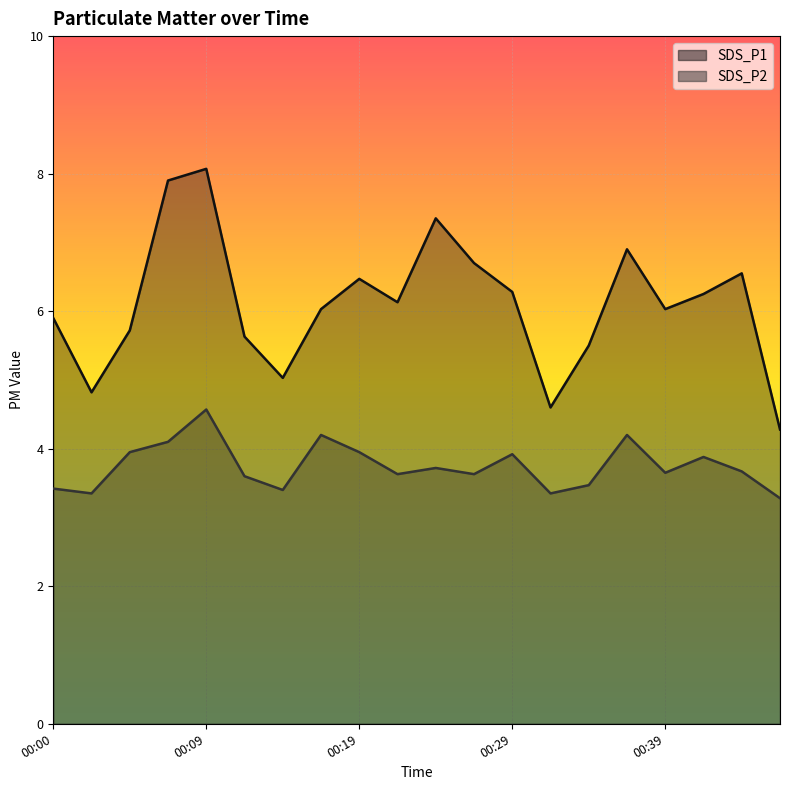

Reading right to left, what are all the values shown in this chart?

SDS_P1: 00:46=4.3	00:43=6.5	00:41=6.2	00:39=6.0	00:36=6.9	00:34=5.5	00:31=4.6	00:29=6.3	00:26=6.7	00:24=7.3	00:22=6.1	00:19=6.5	00:17=6.0	00:14=5.0	00:12=5.6	00:09=8.1	00:07=7.9	00:04=5.7	00:02=4.8	00:00=5.9
SDS_P2: 00:46=3.3	00:43=3.7	00:41=3.9	00:39=3.6	00:36=4.2	00:34=3.5	00:31=3.4	00:29=3.9	00:26=3.6	00:24=3.7	00:22=3.6	00:19=4.0	00:17=4.2	00:14=3.4	00:12=3.6	00:09=4.6	00:07=4.1	00:04=4.0	00:02=3.4	00:00=3.4